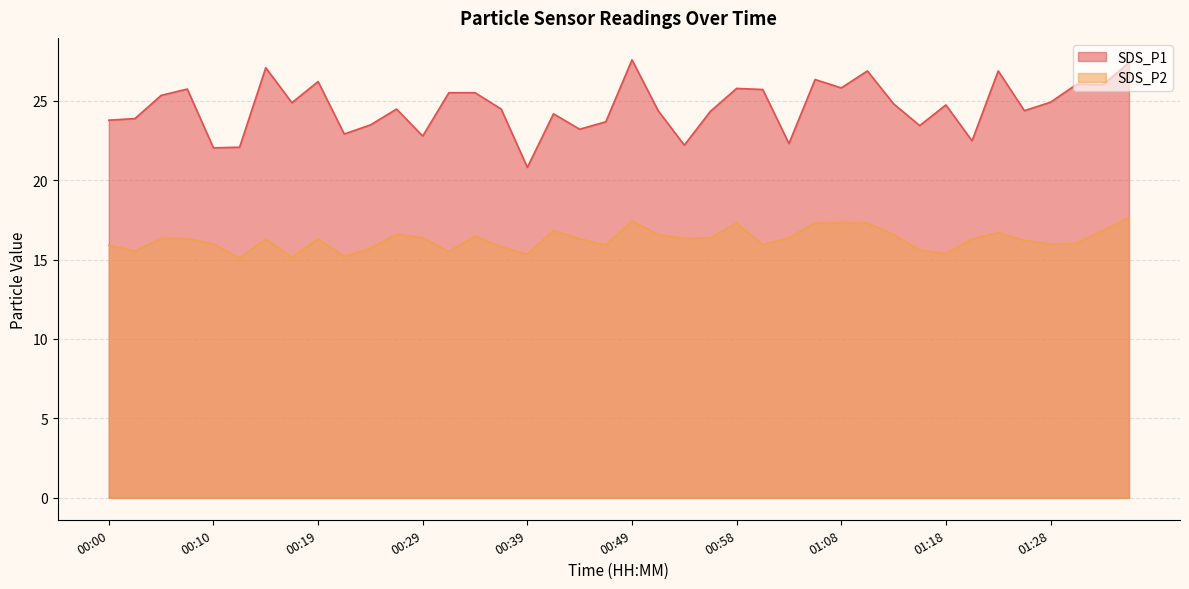

At which category is the sum across all series the highest?

01:35